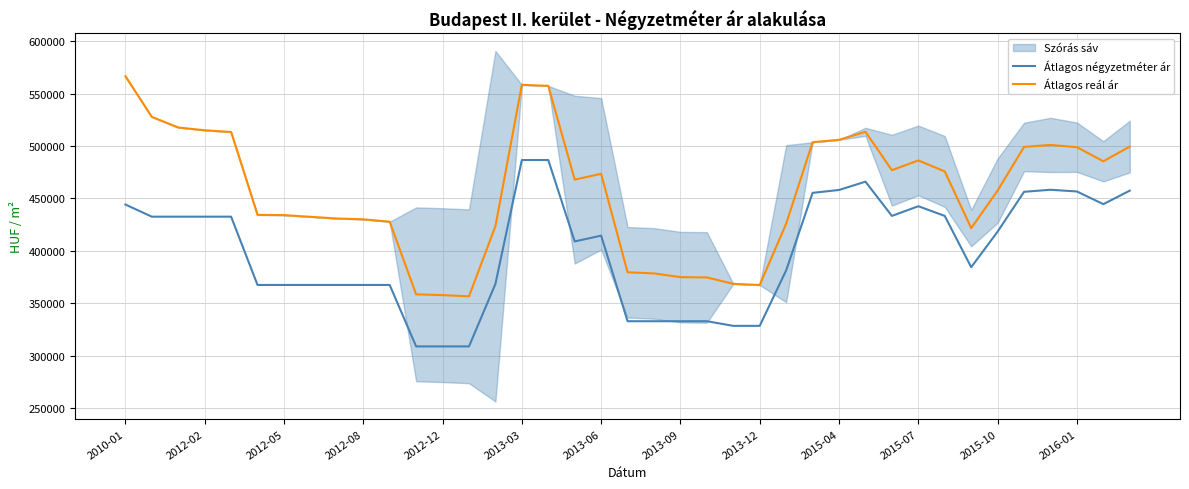

What is the difference between the maximum and minimum values in the Átlagos négyzetméter ár series?

178032